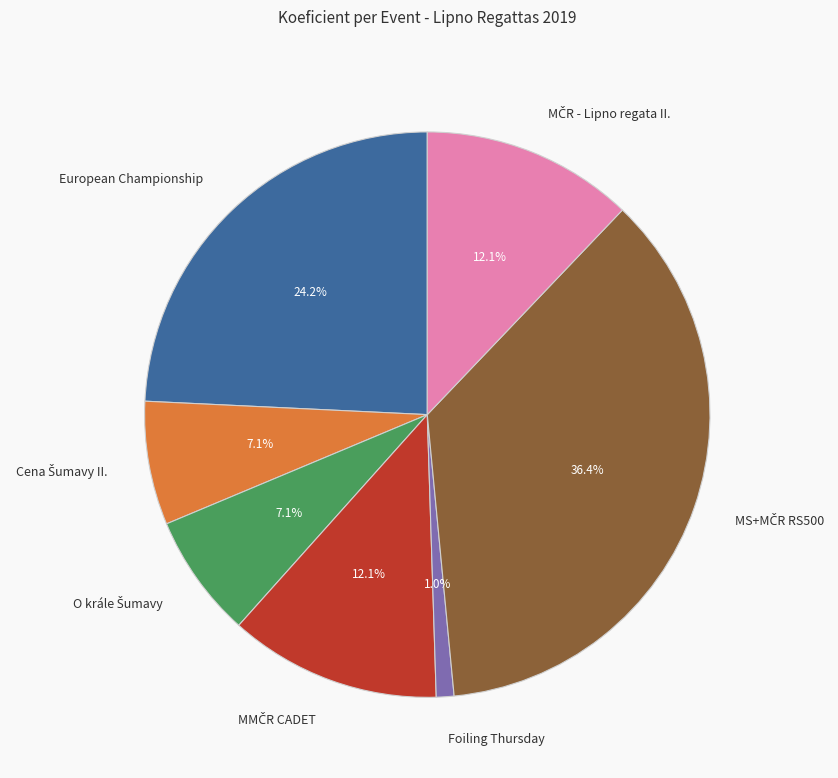

Does any single category account for the majority?

No